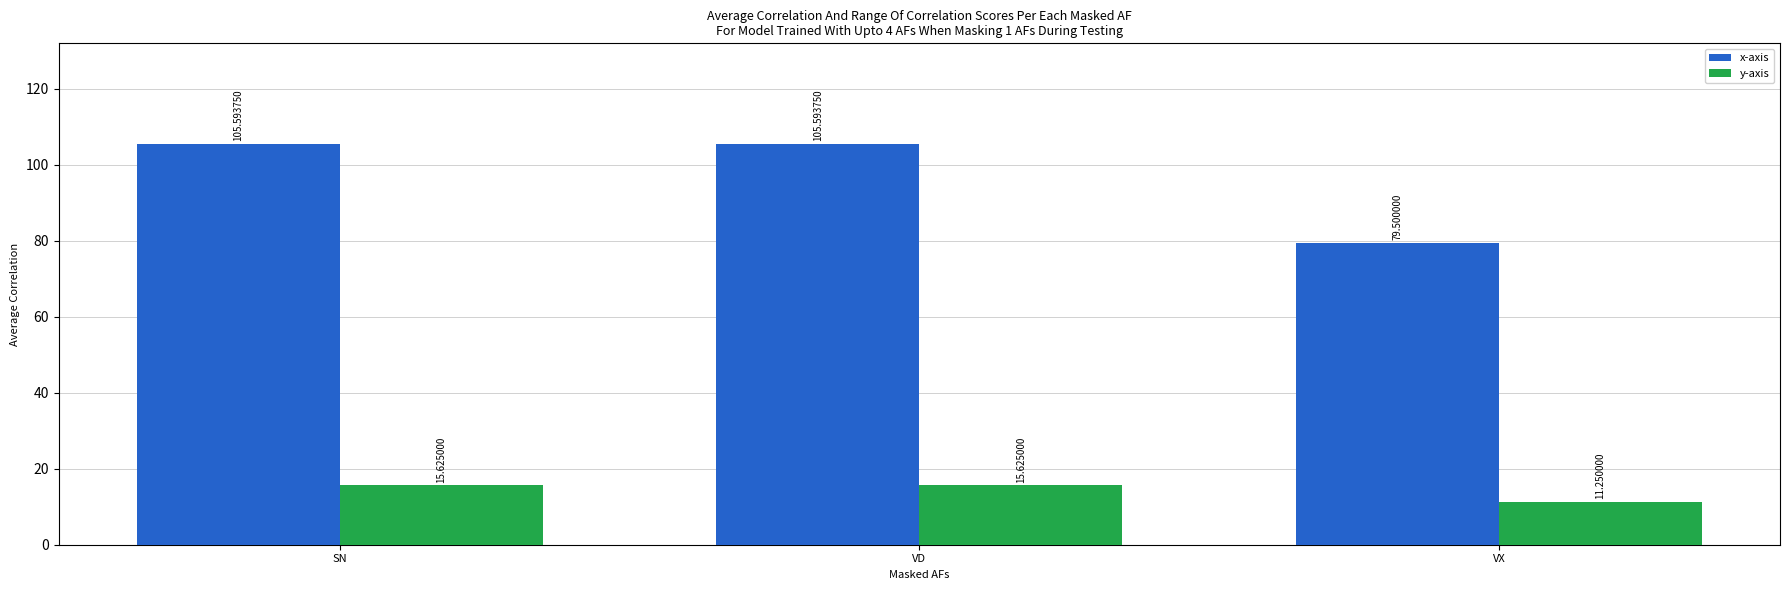

What is the difference between the maximum and minimum values in the y-axis series?

4.4